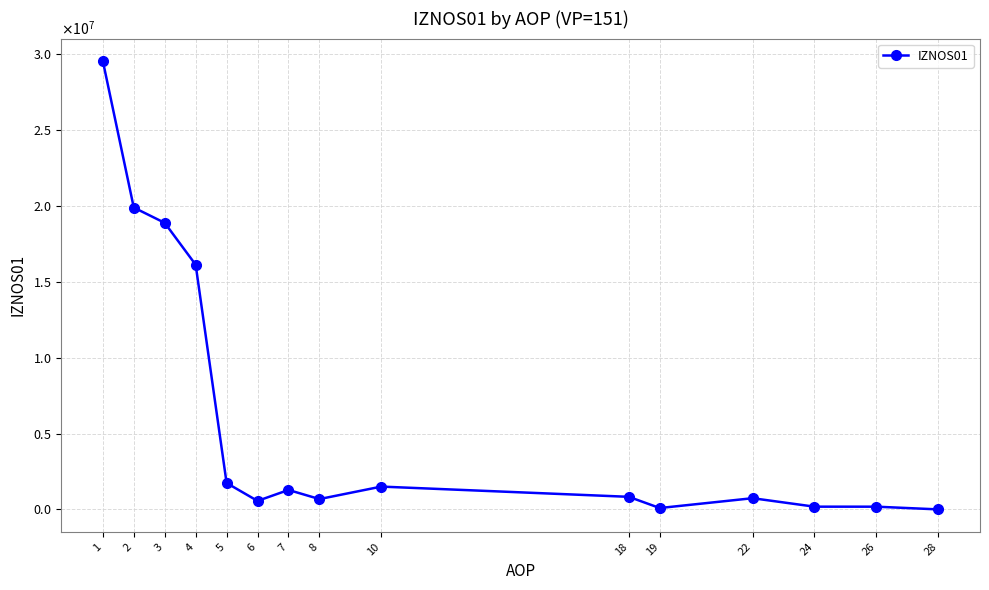

What is the change in value from 4 to 6?

-15573761.5